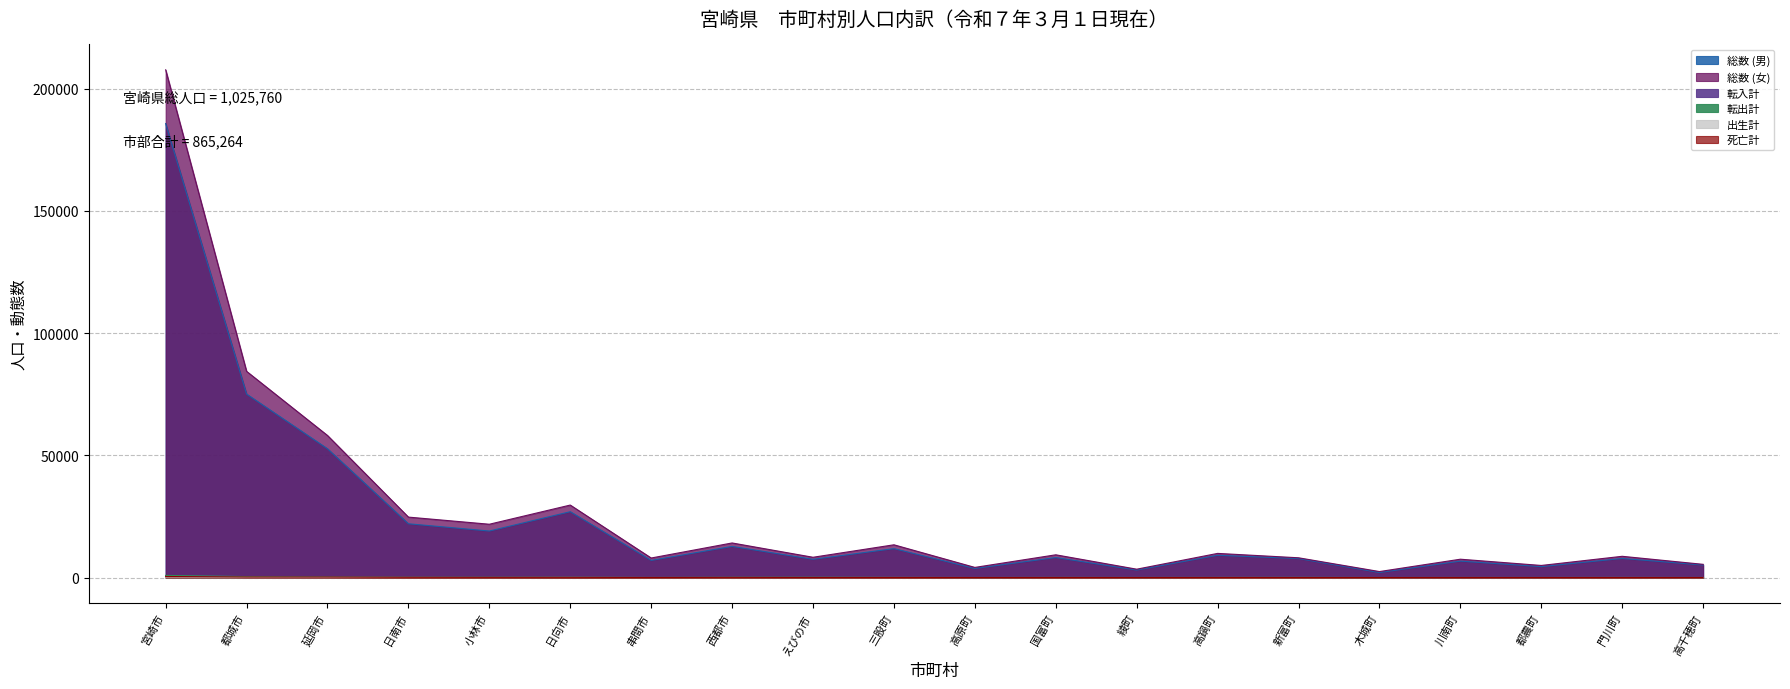

Reading right to left, extract all data points from this chart.

総数 (男): 高千穂町=5116	門川町=7811	都農町=4461	川南町=6715	木城町=2056	新富町=7764	高鍋町=9105	綾町=3061	国富町=8190	高原町=3709	三股町=11829	えびの市=7457	西都市=12731	串間市=7012	日向市=26933	小林市=19025	日南市=21994	延岡市=52671	都城市=75047	宮崎市=185687
総数 (女): 高千穂町=5402	門川町=8685	都農町=4946	川南町=7497	木城町=2449	新富町=8082	高鍋町=9874	綾町=3418	国富町=9301	高原町=4145	三股町=13395	えびの市=8293	西都市=14144	串間市=7989	日向市=29647	小林市=21804	日南市=24719	延岡市=58106	都城市=84346	宮崎市=207659
転入計: 高千穂町=20	門川町=44	都農町=21	川南町=22	木城町=10	新富町=74	高鍋町=91	綾町=19	国富町=55	高原町=10	三股町=70	えびの市=59	西都市=87	串間市=28	日向市=113	小林市=82	日南市=91	延岡市=178	都城市=407	宮崎市=785
転出計: 高千穂町=18	門川町=37	都農町=29	川南町=31	木城町=14	新富町=63	高鍋町=46	綾町=27	国富町=46	高原町=16	三股町=55	えびの市=118	西都市=104	串間市=33	日向市=112	小林市=105	日南市=112	延岡市=211	都城市=374	宮崎市=868
出生計: 高千穂町=4	門川町=11	都農町=3	川南町=6	木城町=1	新富町=6	高鍋町=5	綾町=2	国富町=8	高原町=3	三股町=14	えびの市=8	西都市=6	串間市=7	日向市=27	小林市=11	日南市=17	延岡市=56	都城市=73	宮崎市=174
死亡計: 高千穂町=18	門川町=19	都農町=16	川南町=25	木城町=8	新富町=20	高鍋町=30	綾町=11	国富町=29	高原町=17	三股町=34	えびの市=31	西都市=60	串間市=27	日向市=70	小林市=65	日南市=89	延岡市=185	都城市=199	宮崎市=425